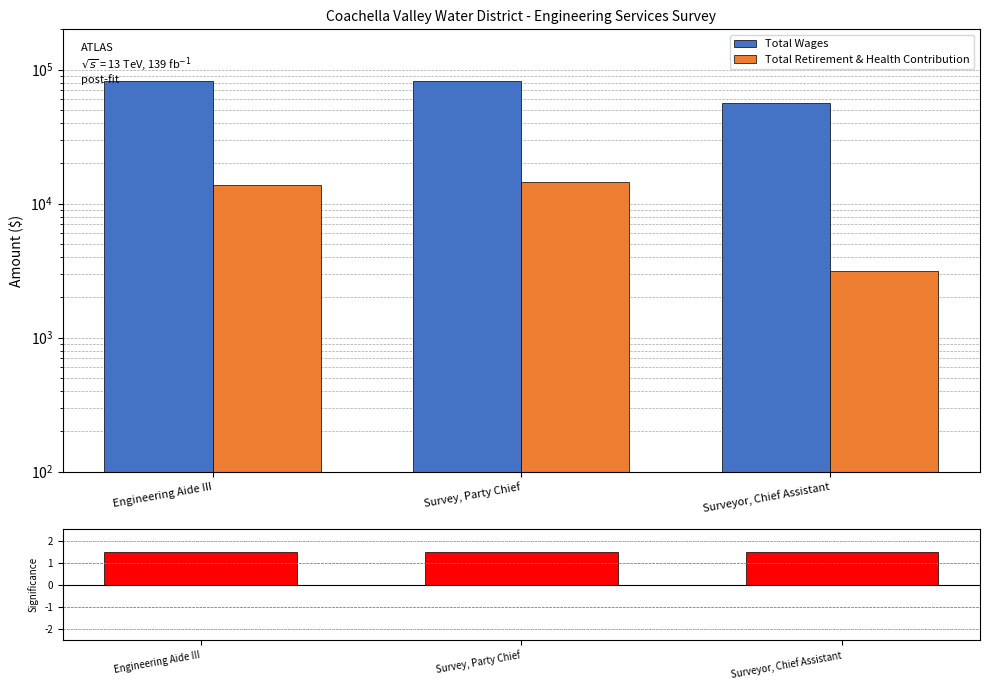

Read the Significance value at Engineering Aide III.

1.5